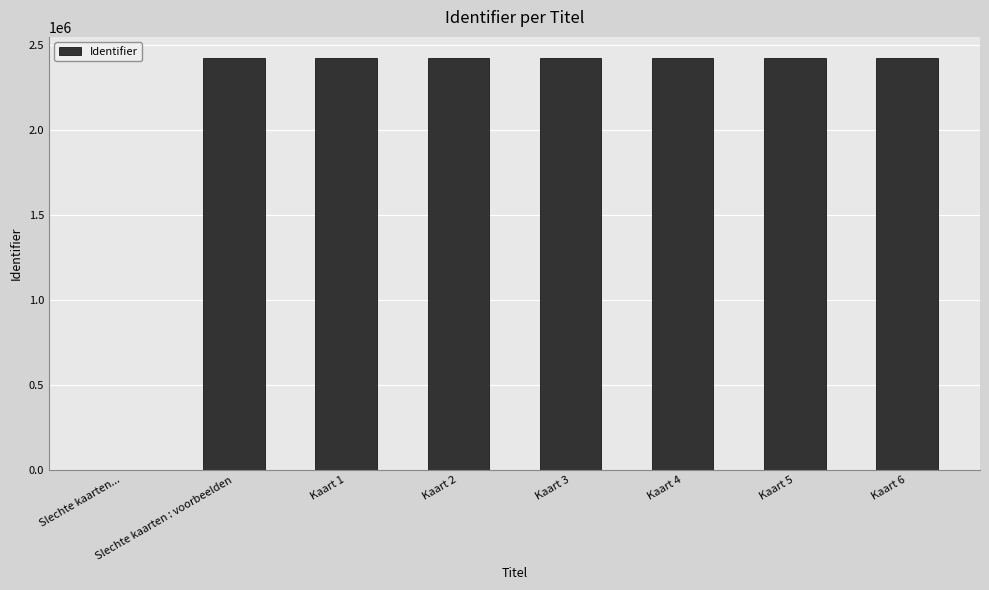

What is the sum of the values at Kaart 5 and Kaart 1?

4847330